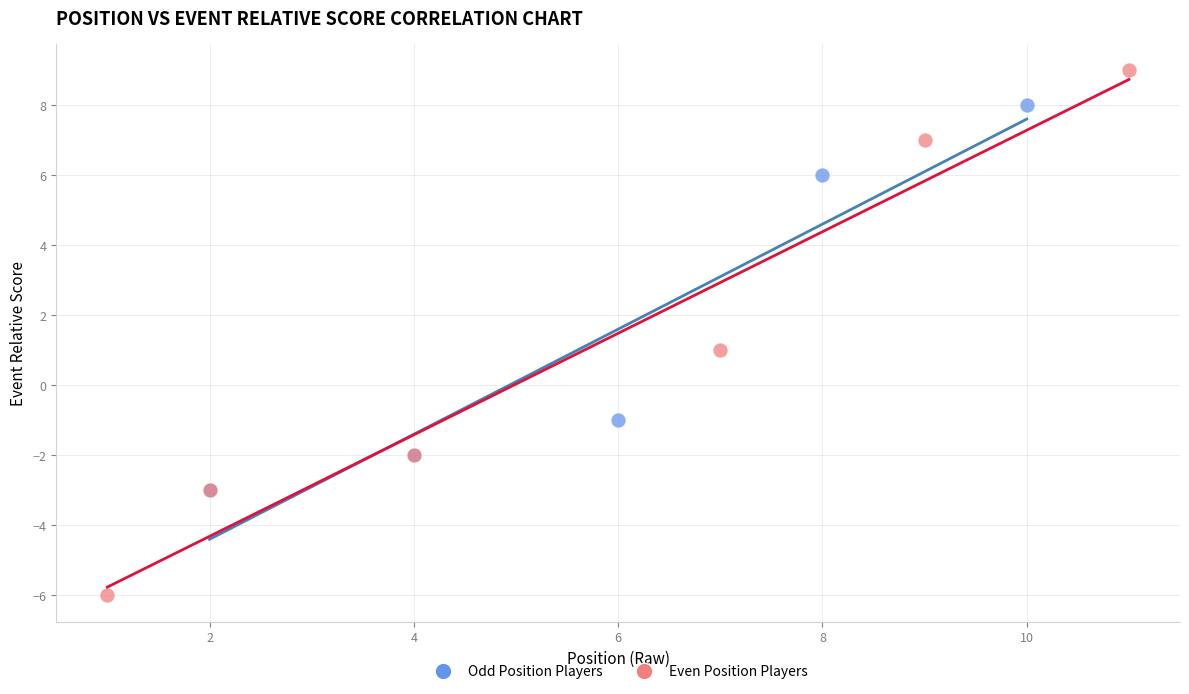

What are all the series names shown in the legend?

Odd Position Players, Even Position Players